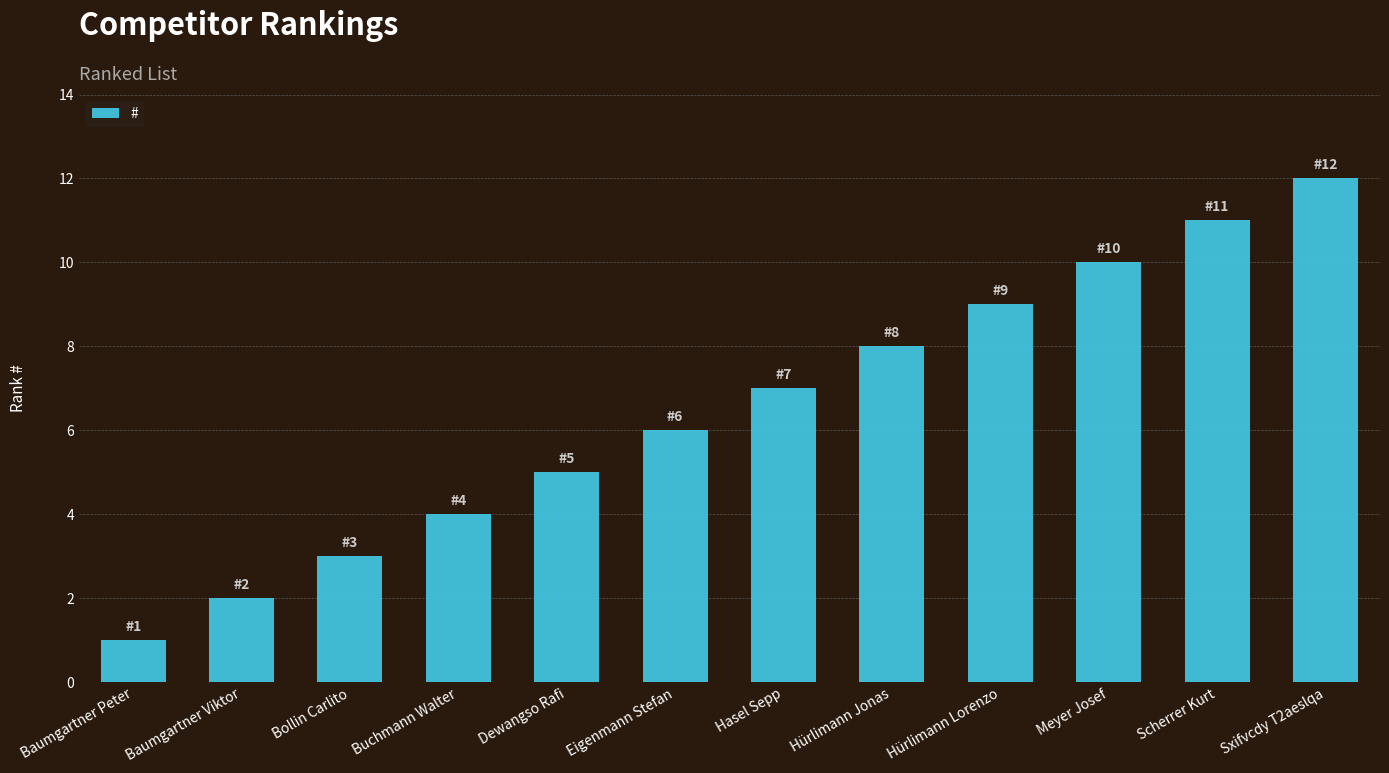

What is the sum of all values?

78